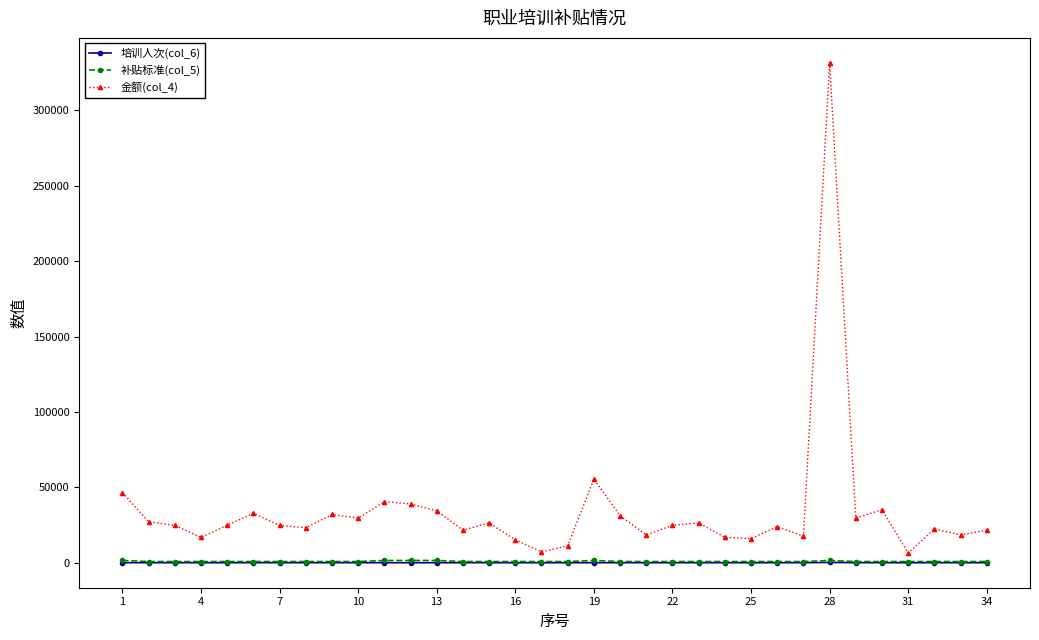

What are all the series names shown in the legend?

培训人次(col_6), 补贴标准(col_5), 金额(col_4)